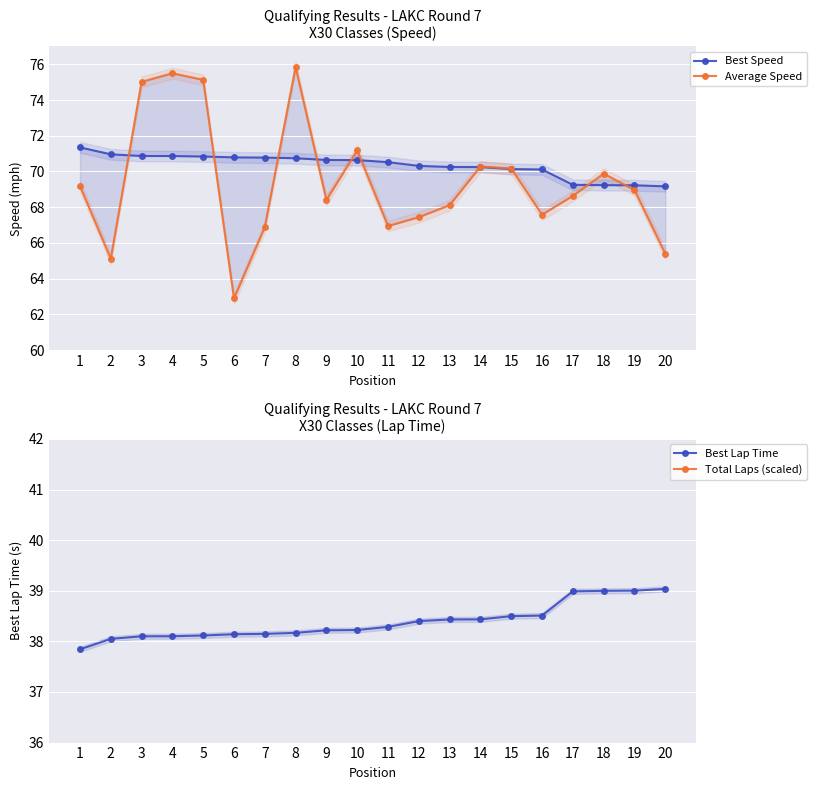

What is the difference between the maximum and minimum values in the Average Speed series?

13.0